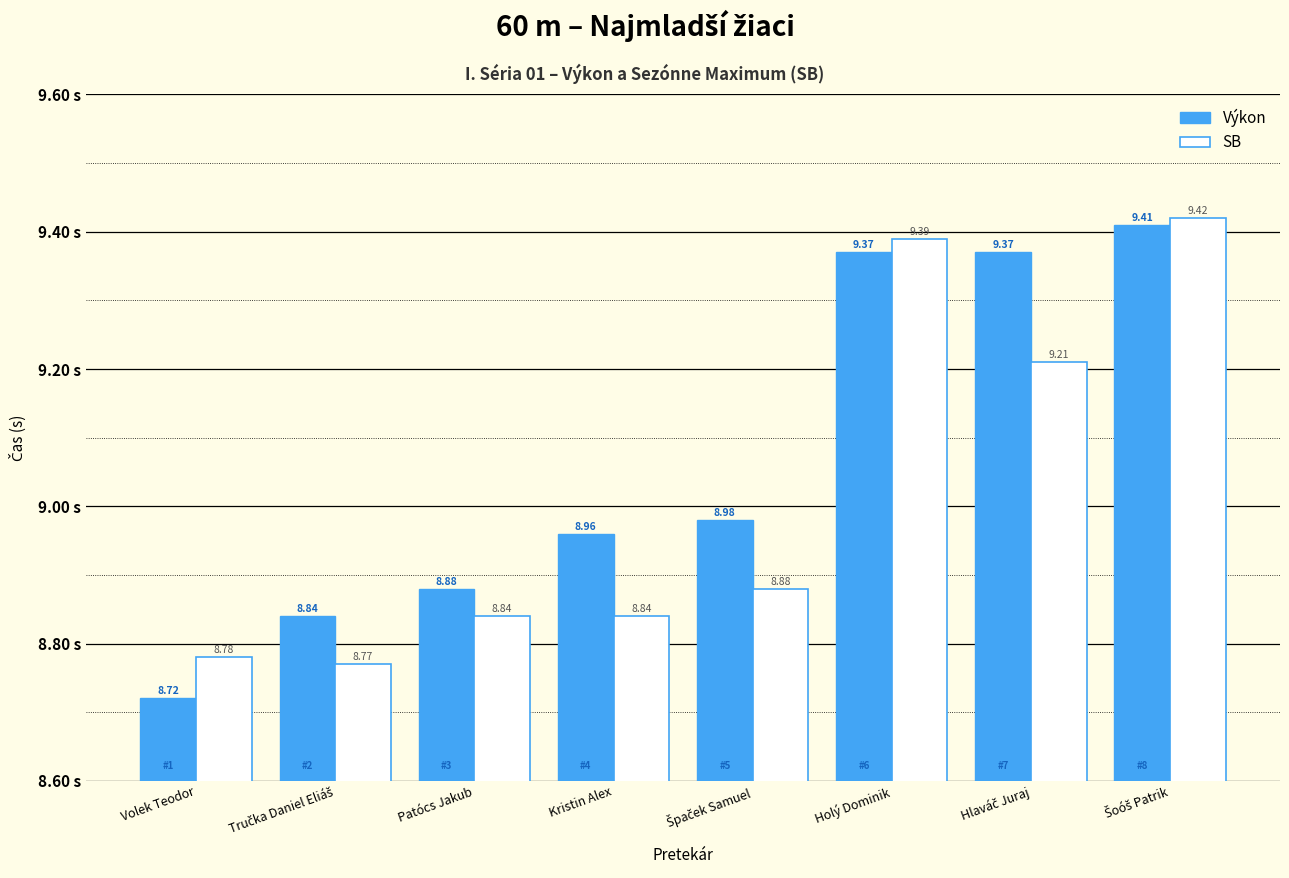

What is the average value of the Výkon series?

9.1